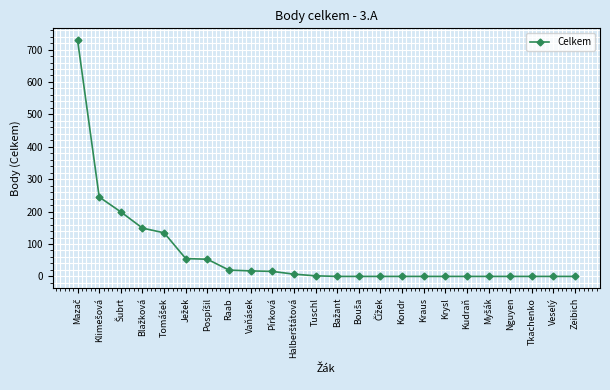

What is the label of the 16th point from the left?

Kondr